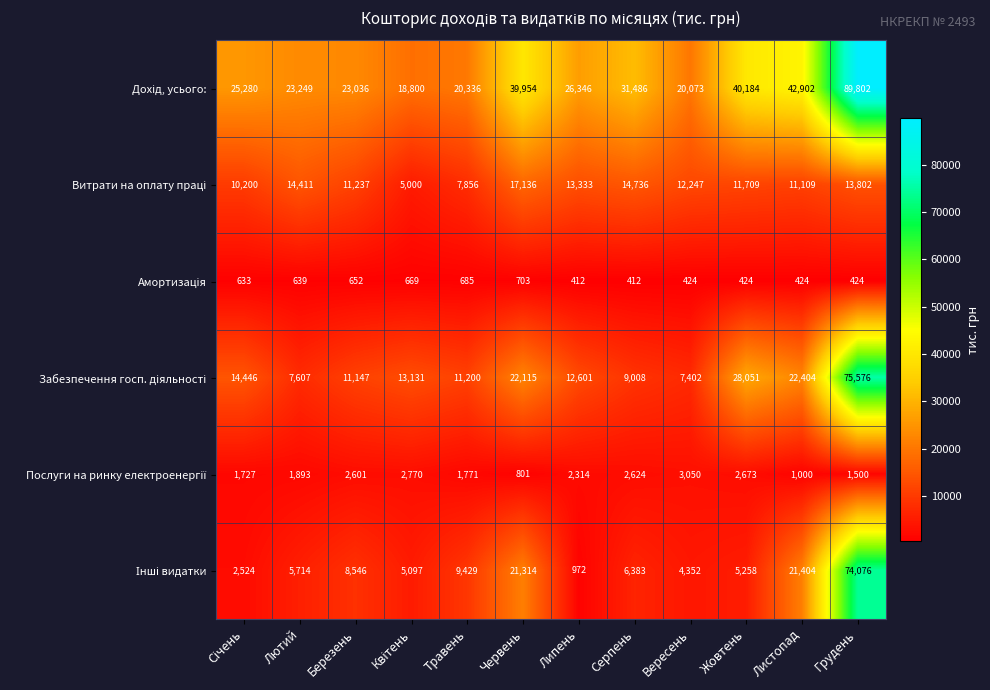

What is the total value across all series at Липень?

55978